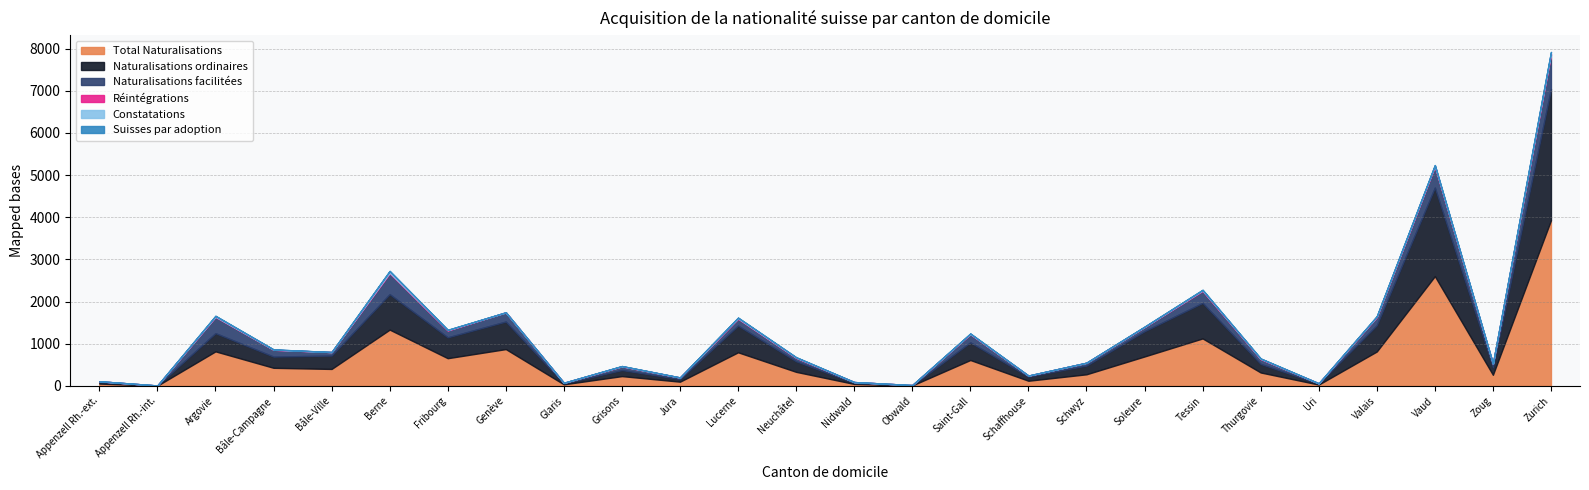

How many data points does each series have?

26